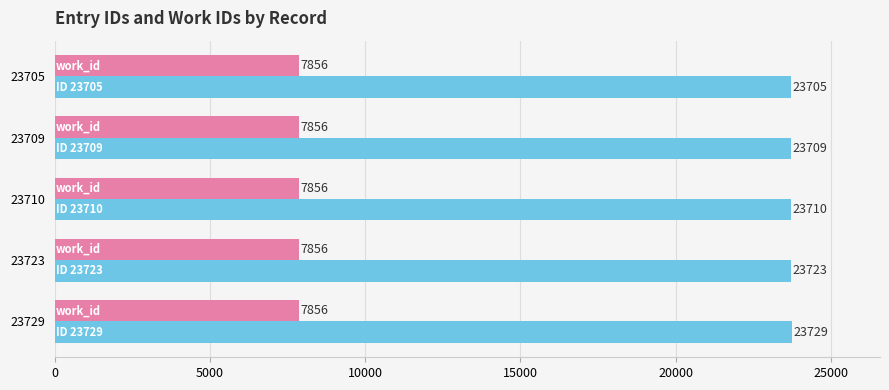

What is the greatest value displayed?

23729